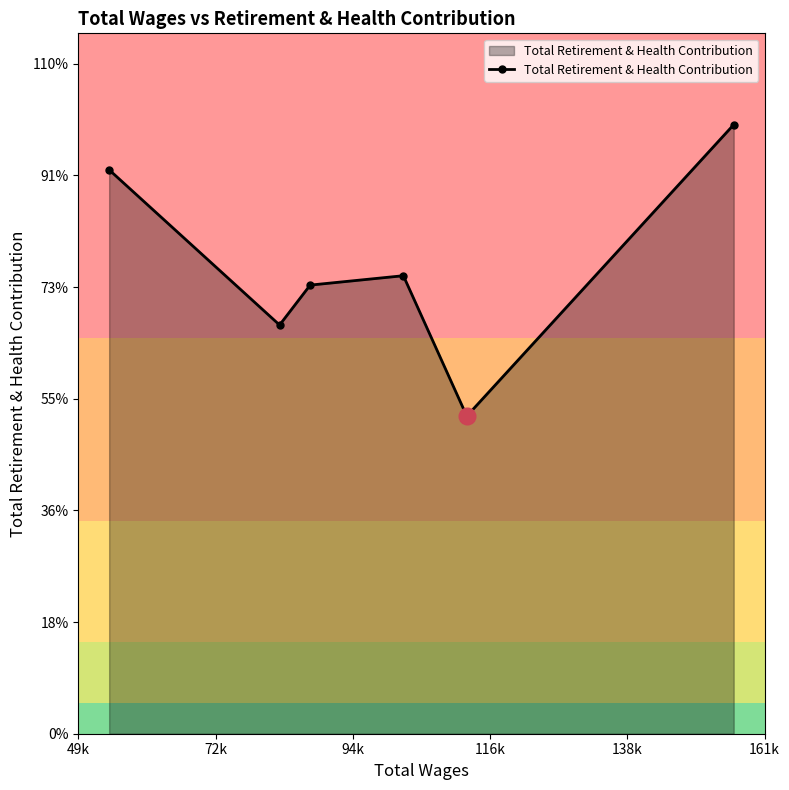

Does the chart have visible grid lines?

No